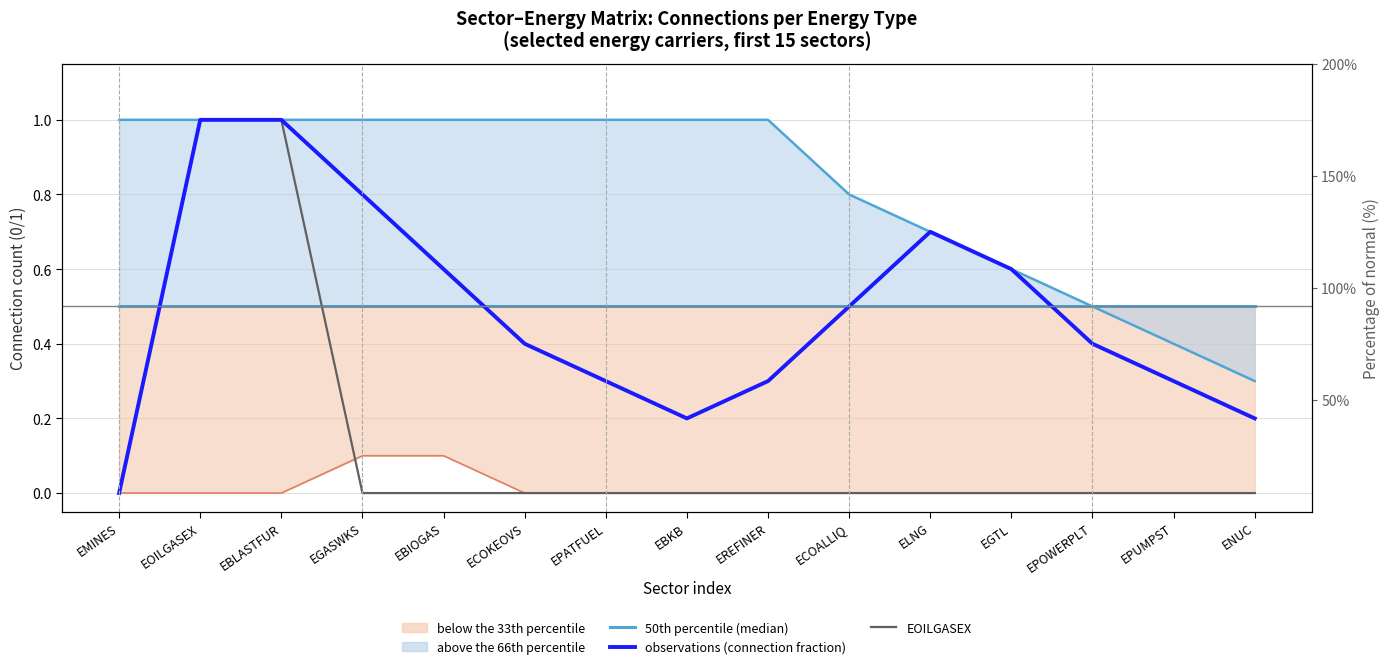

True or false: EOILGASEX has a value of -0.4 at EGASWKS.

False